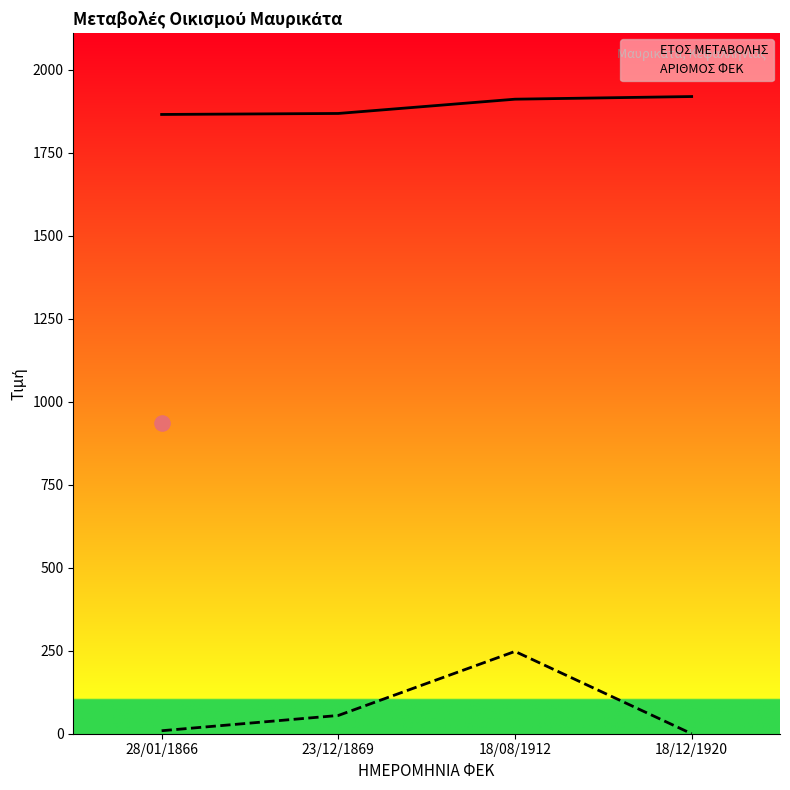

Which series has the largest total across all categories?

ΕΤΟΣ ΜΕΤΑΒΟΛΗΣ